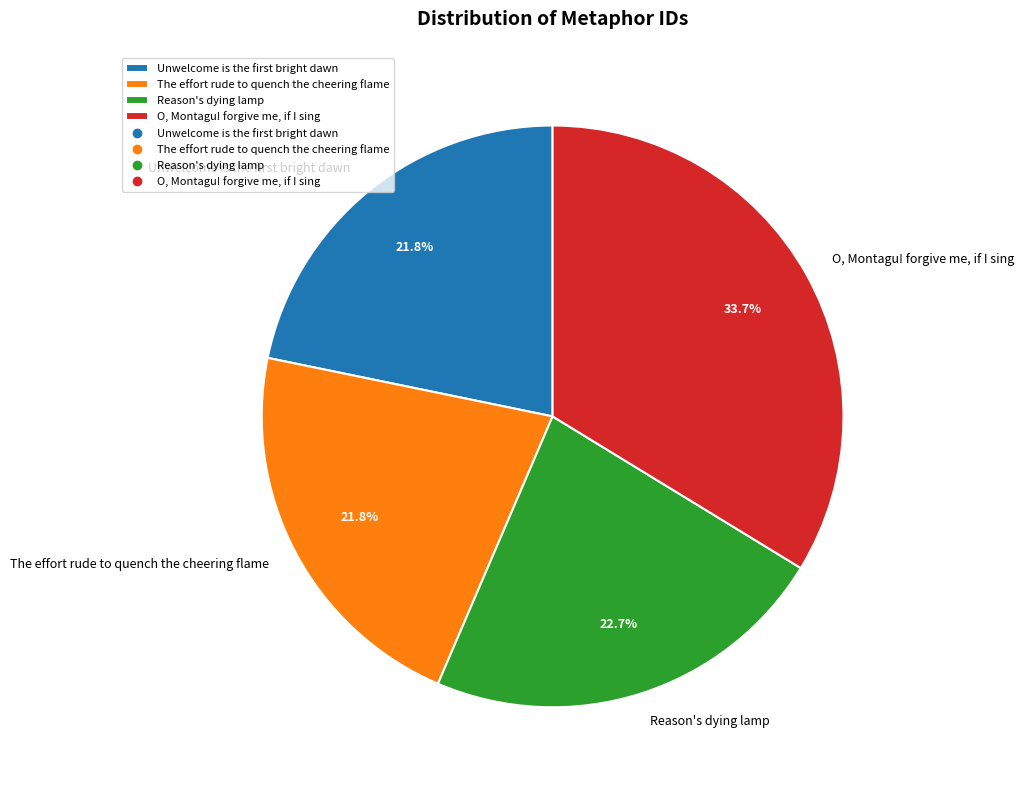

Do Reason's dying lamp and The effort rude to quench the cheering flame together represent more than half of the pie?

No